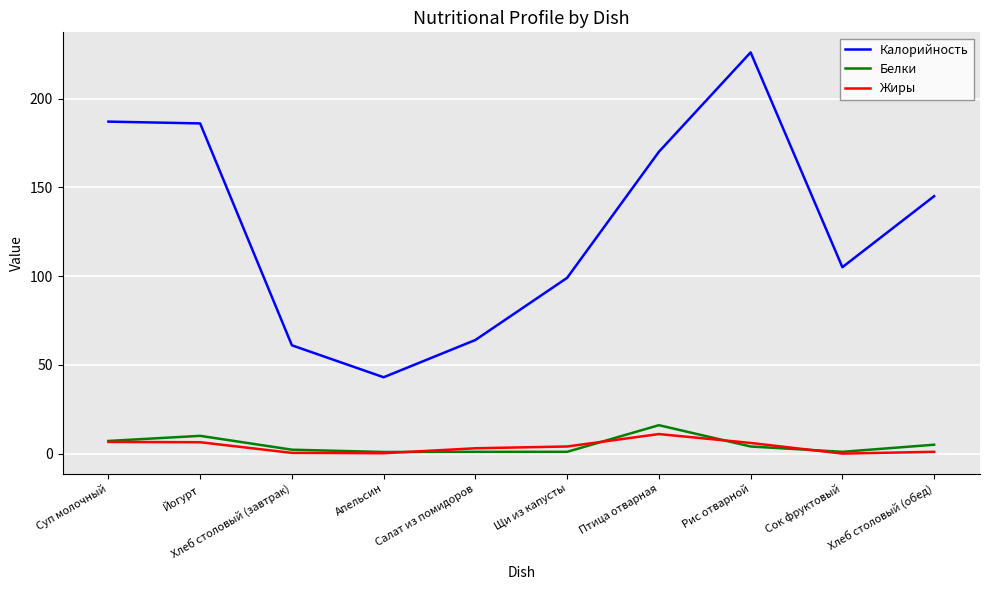

At which category is the sum across all series the highest?

Рис отварной